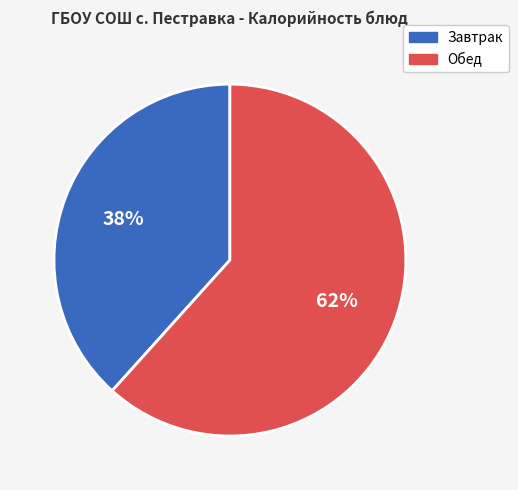

Count the number of slices in the pie.

2